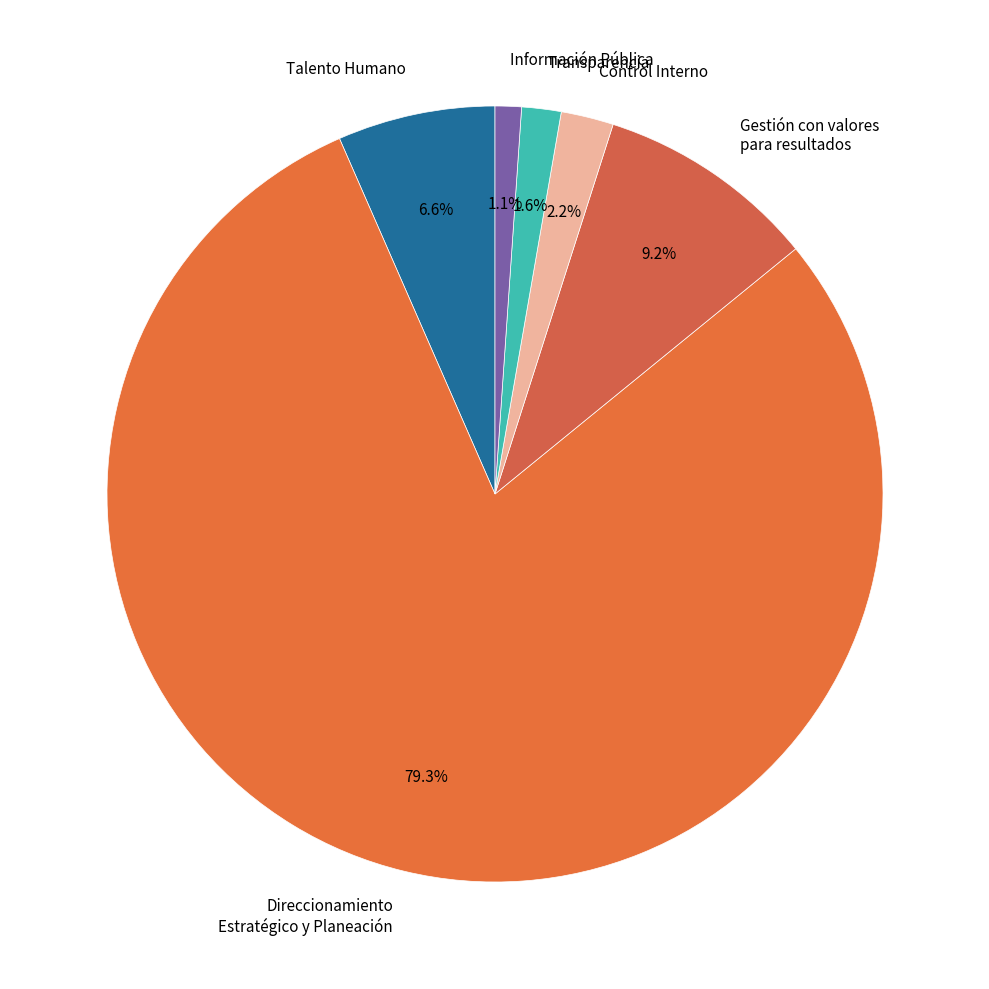

Do Talento Humano and Direccionamiento Estratégico y Planeación together represent more than half of the pie?

Yes